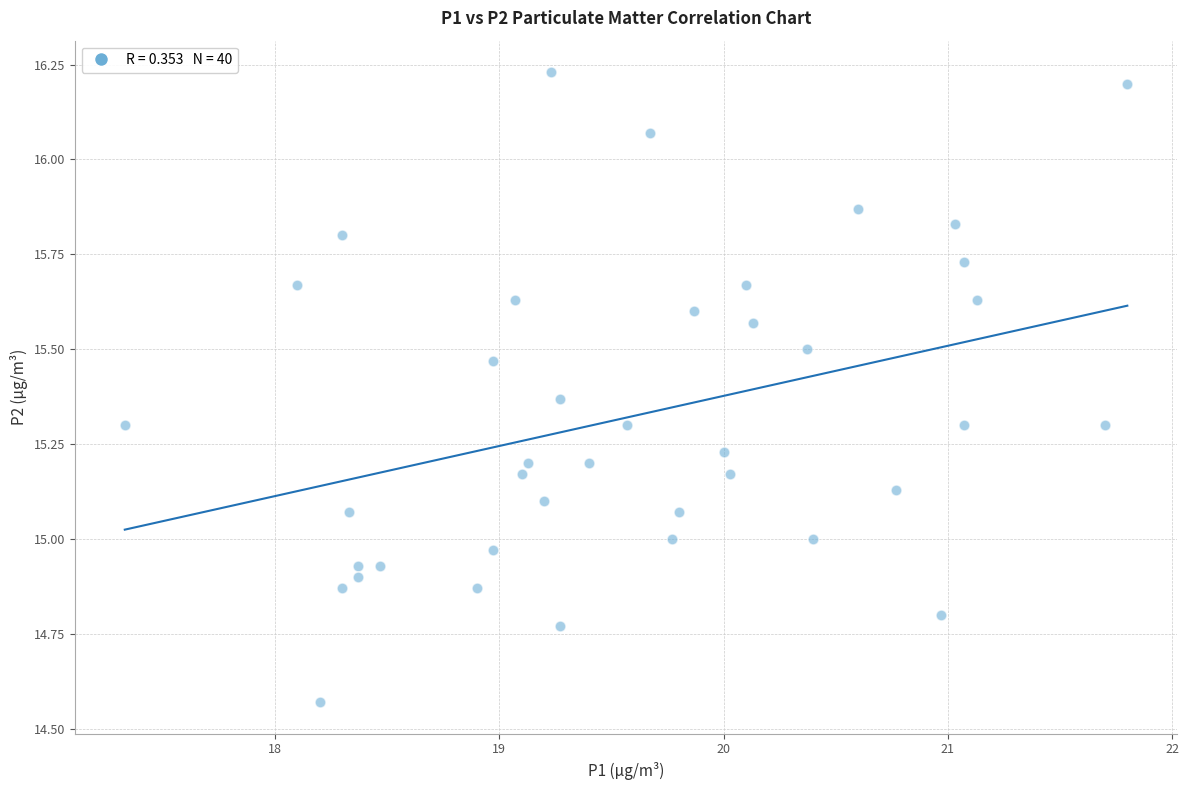

What is the range of Y values (max minus min)?

1.7